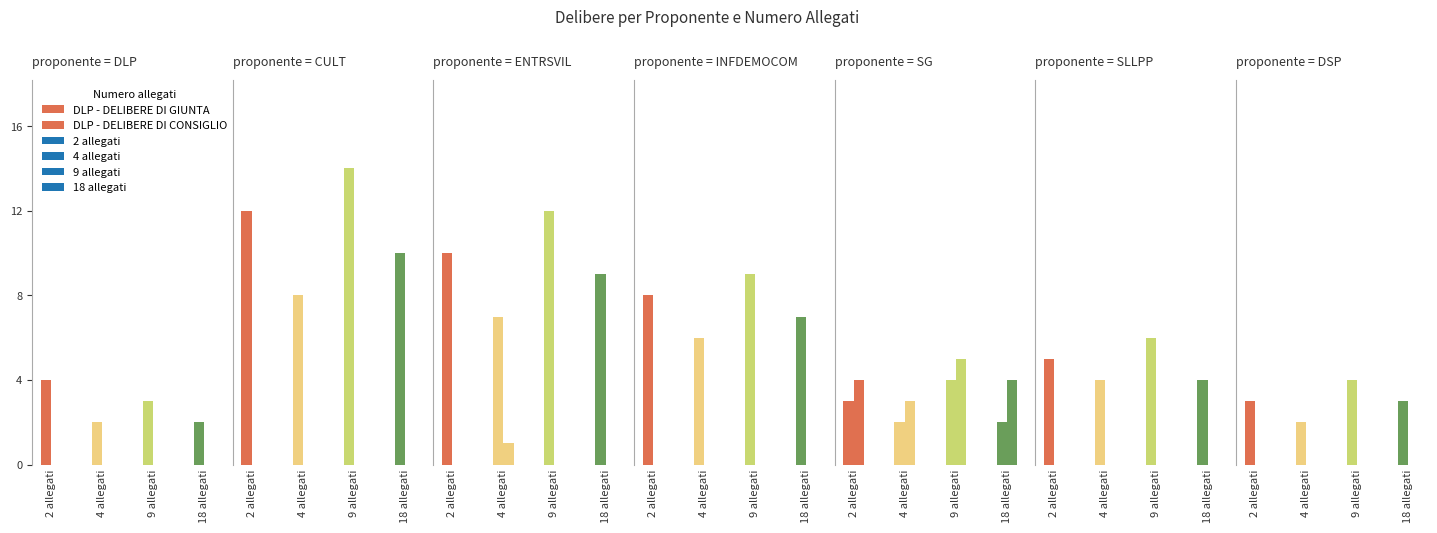

Between 2 allegati and 18 allegati, which is larger?

2 allegati